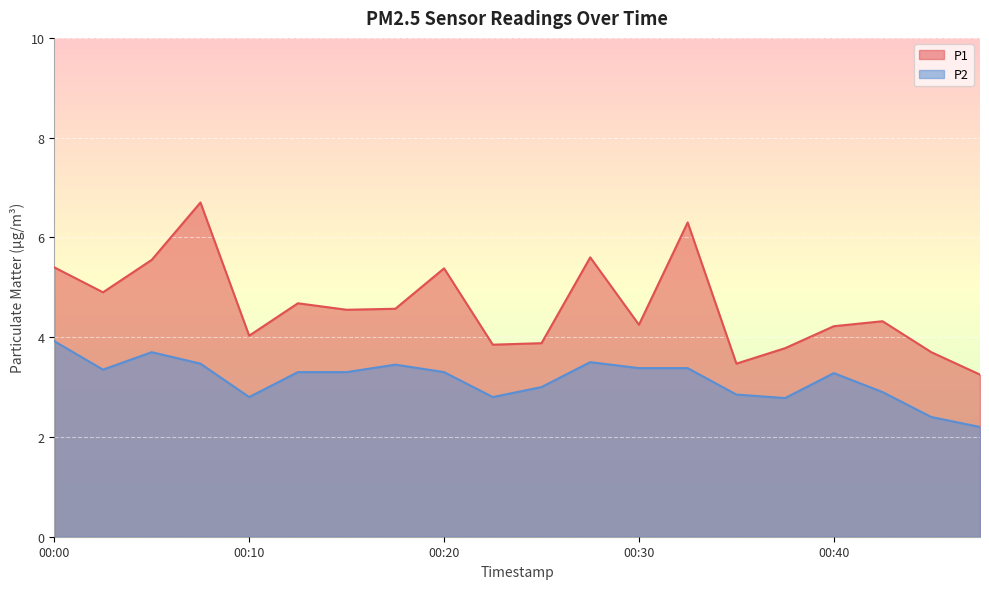

What is the highest value of the P1 series?

6.7